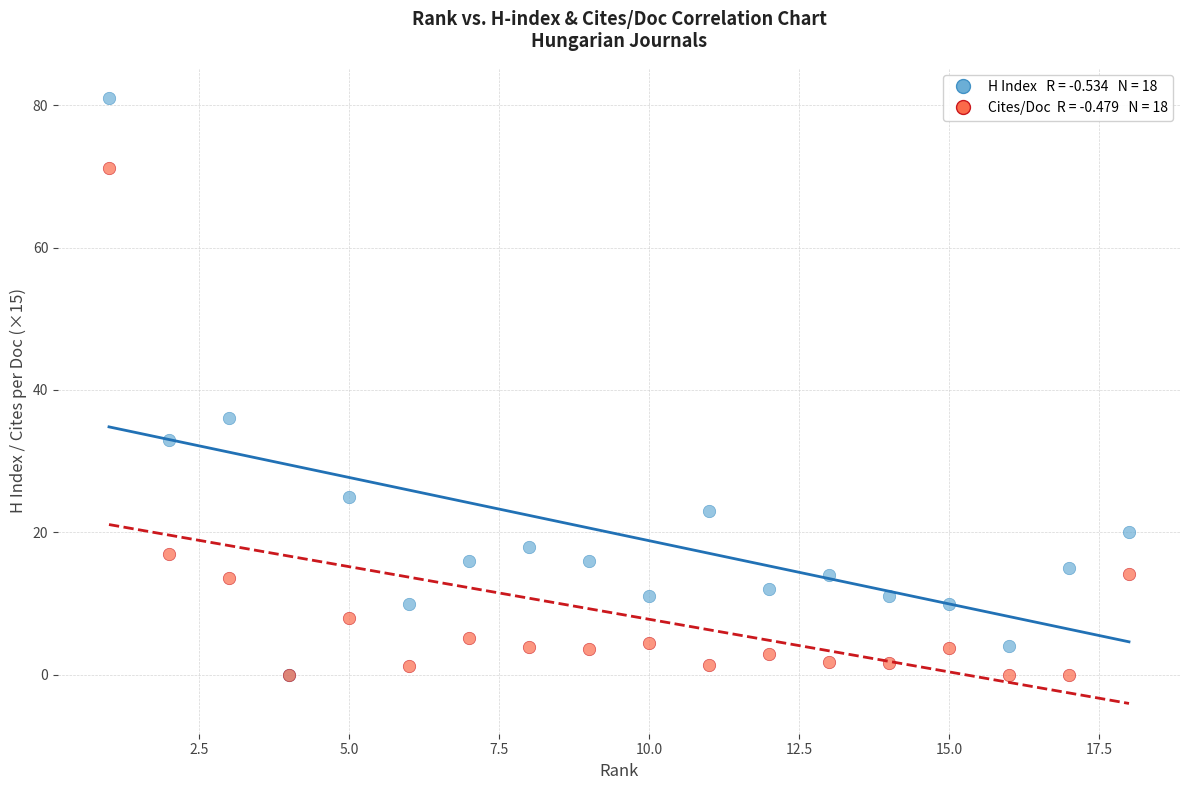

Across all series, what Y value is closest to 40?

36.0